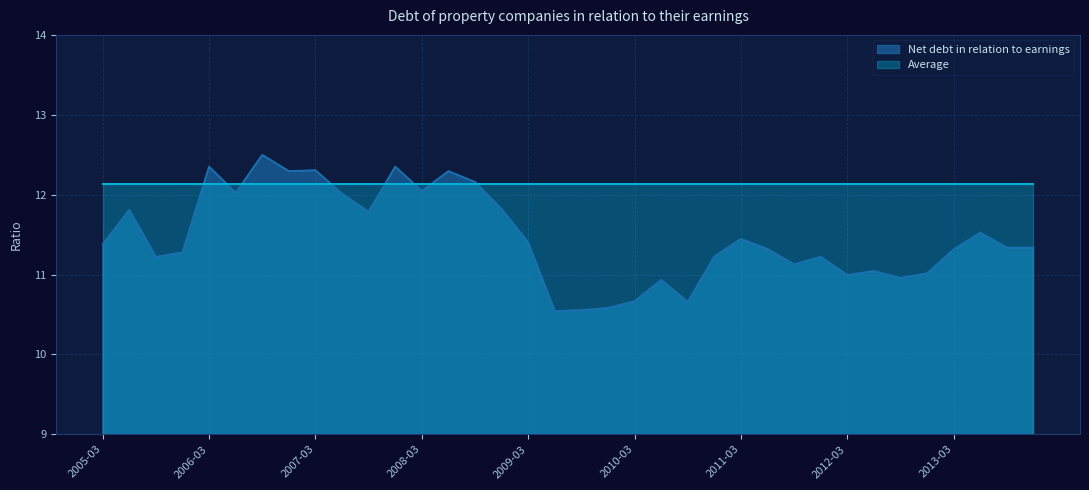

The value at 2006-06-30 is 12.0. True or false?

True